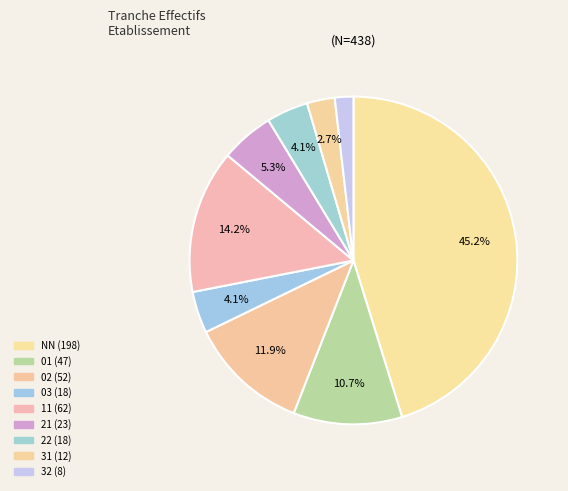

Is the sum of 03 and 11 greater than half?

No